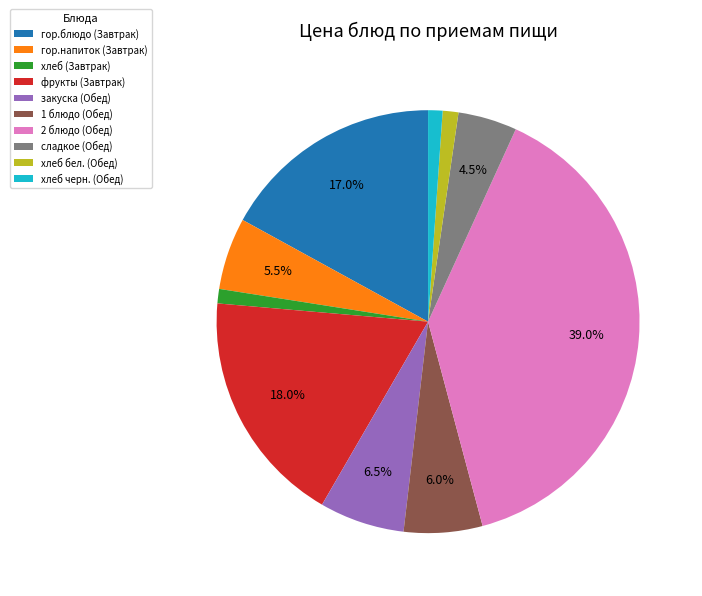

What percentage is the 1 блюдо (Обед) slice, to the nearest percent?

6%